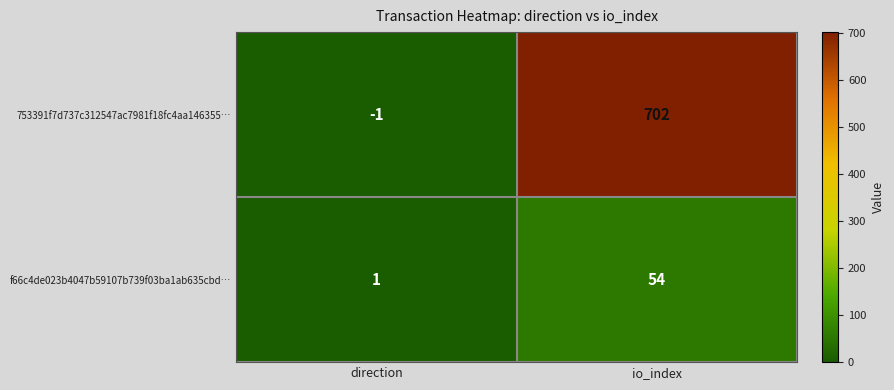

Which label corresponds to the smallest value in the chart?

direction